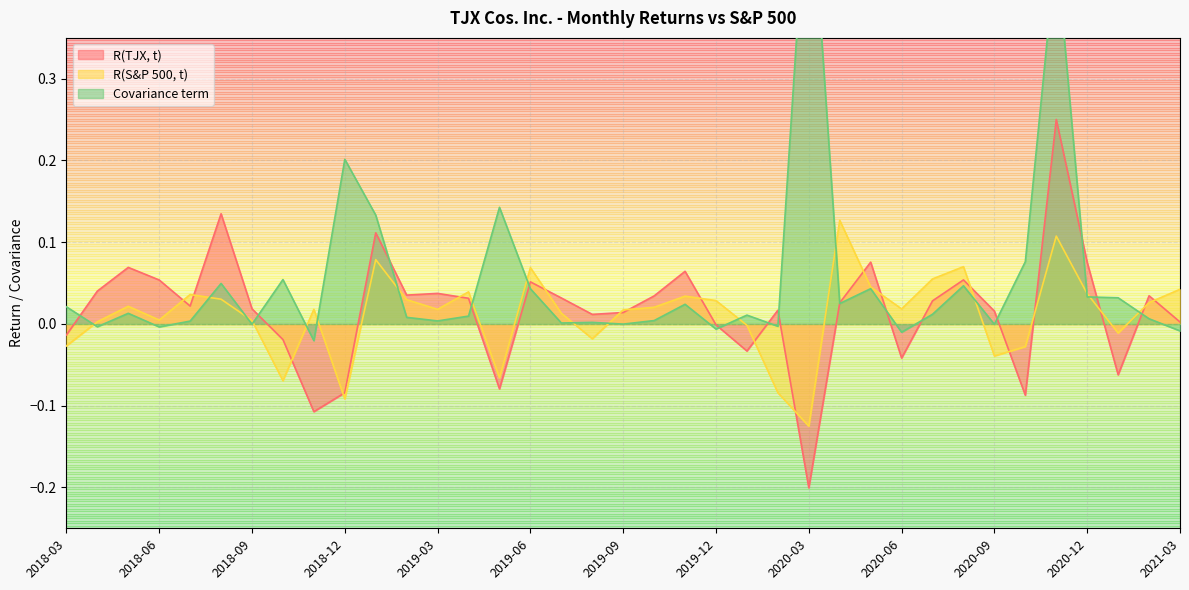

Which label corresponds to the largest value in the chart?

2020-03